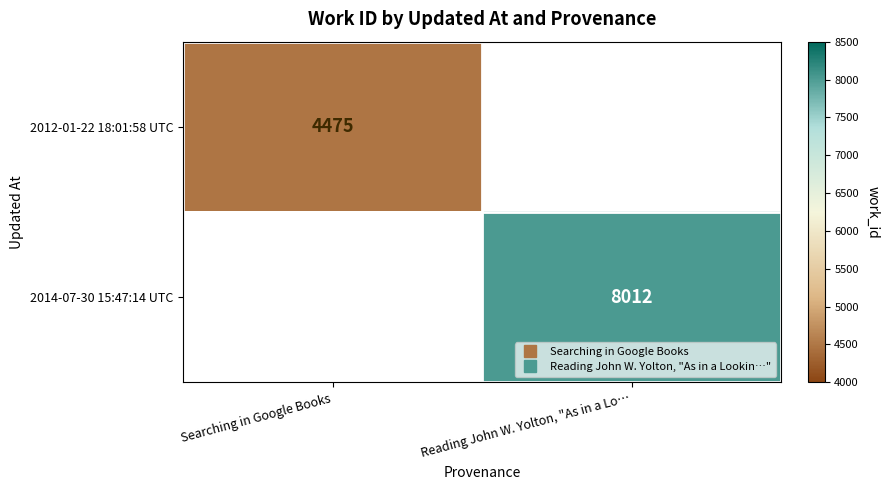

Is the value of 2012-01-22 18:01:58 UTC at Searching in Google Books greater than the value of 2014-07-30 15:47:14 UTC at Reading John W. Yolton, "As in a Lo…?

No